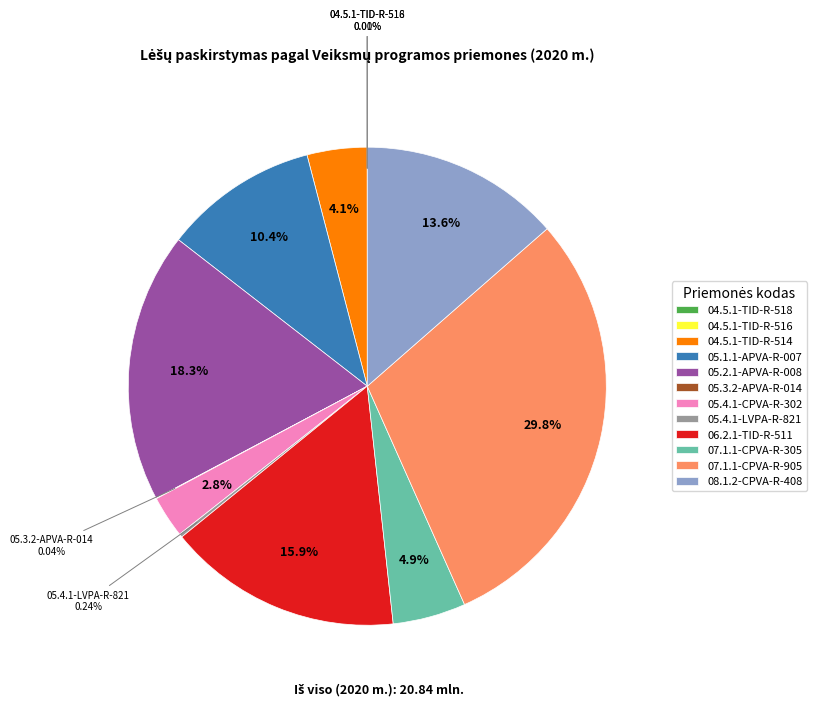

Is there any slice that represents more than half of the pie?

No